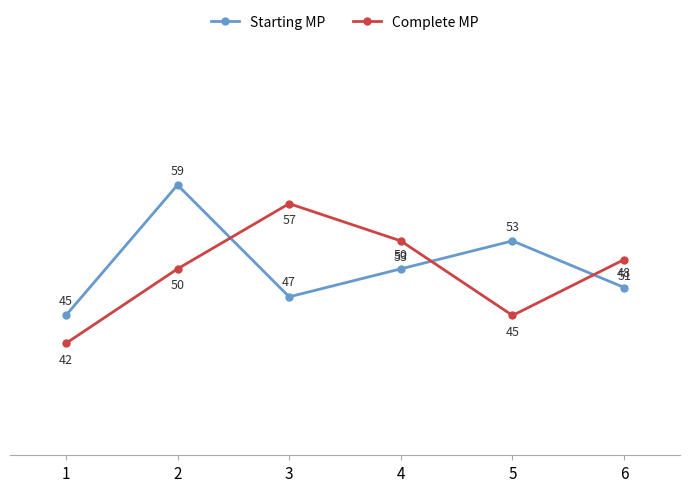

How many intersections are there between Starting MP and Complete MP?

3